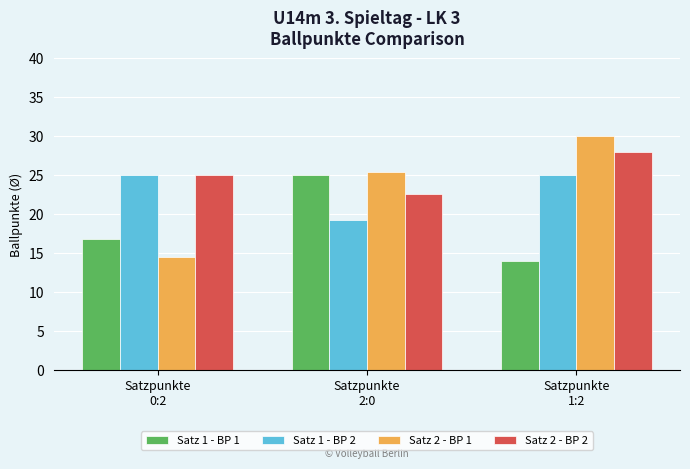

At which label is Satz 2 - BP 1 closest to 22?

Satzpunkte
2:0